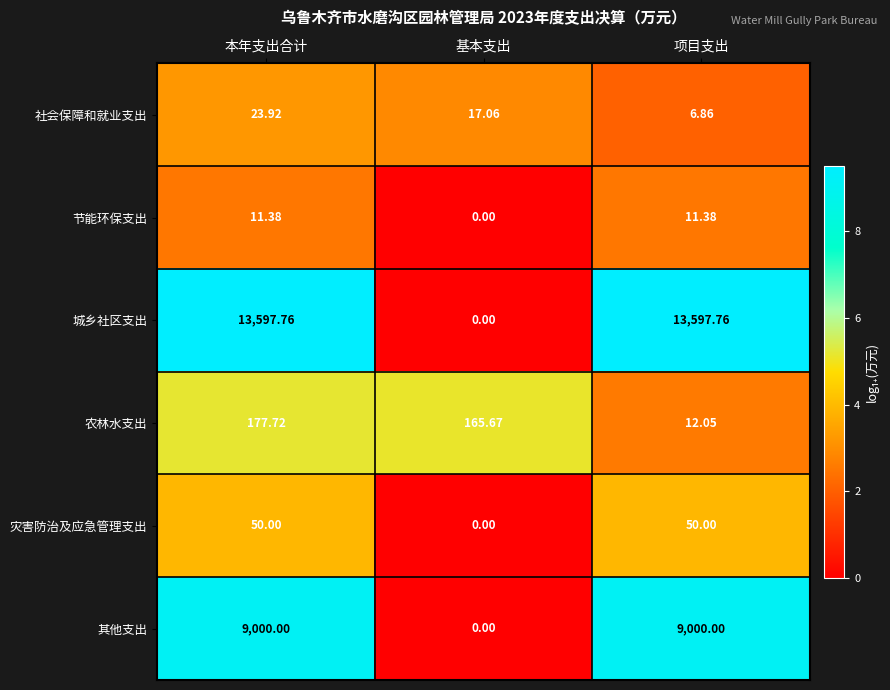

How many categories are shown in the chart?

3